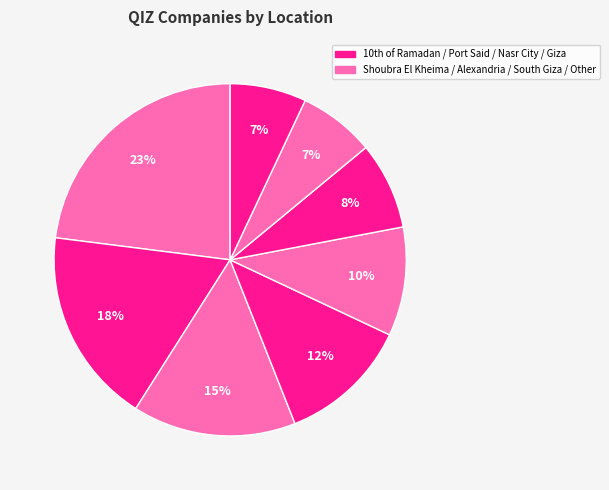

Count the number of slices in the pie.

8